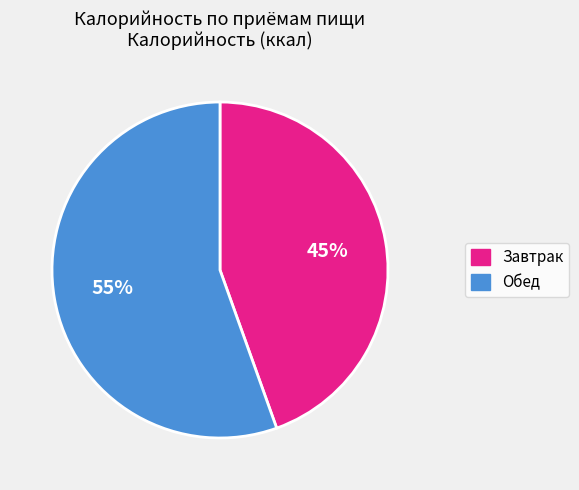

Count the number of slices in the pie.

2